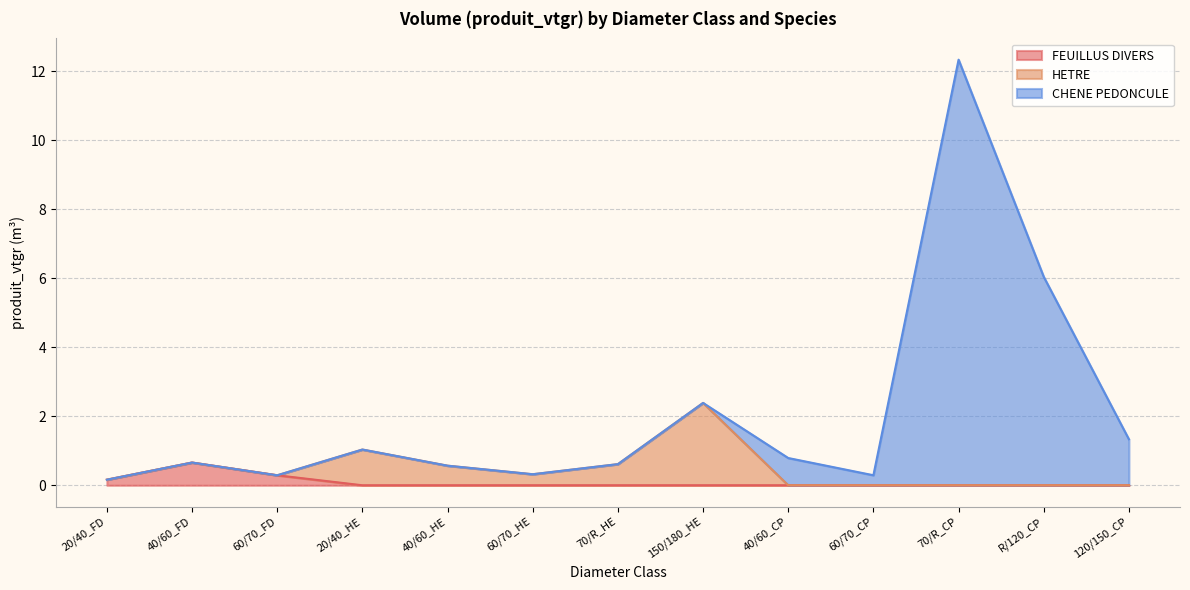

What is the highest value of the CHENE PEDONCULE series?

12.3